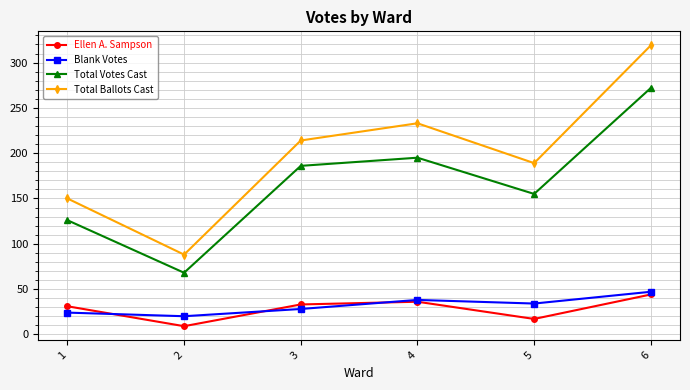

Rank the series by their maximum value, from highest to lowest.

Total Ballots Cast, Total Votes Cast, Blank Votes, Ellen A. Sampson